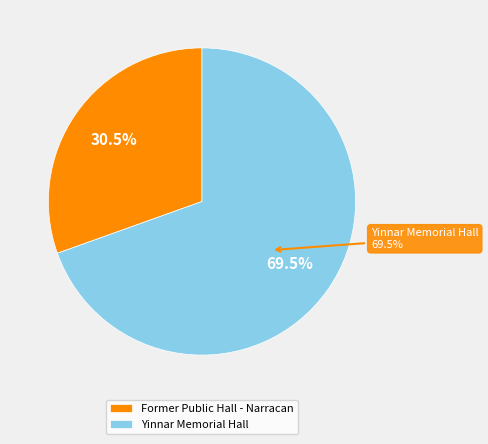

The Former Public Hall - Narracan slice represents 30% of the pie. True or false?

True